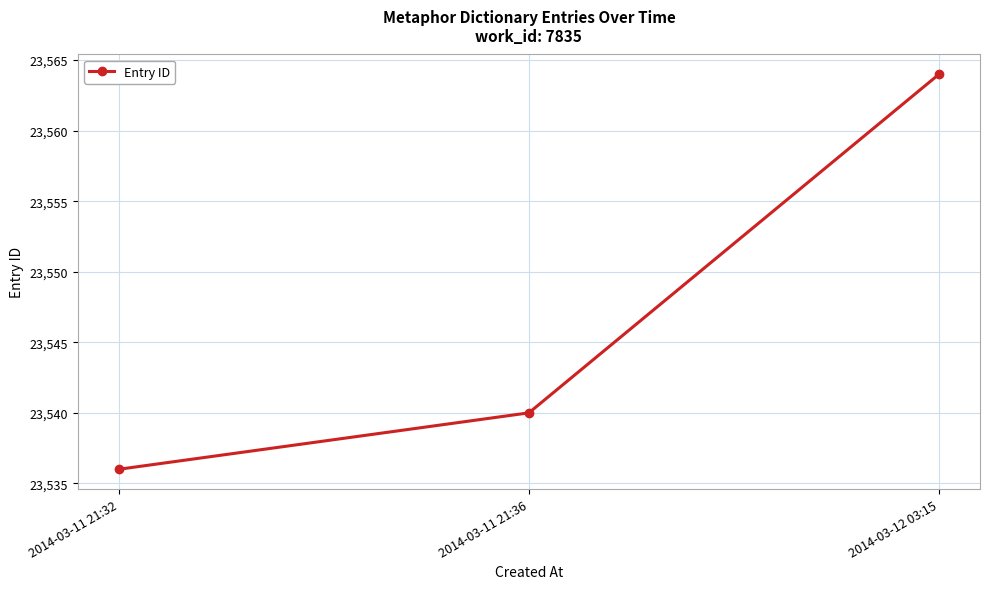

Approximately how many times larger is the value at 2014-03-11 21:32 compared to 2014-03-11 21:36?

1.0